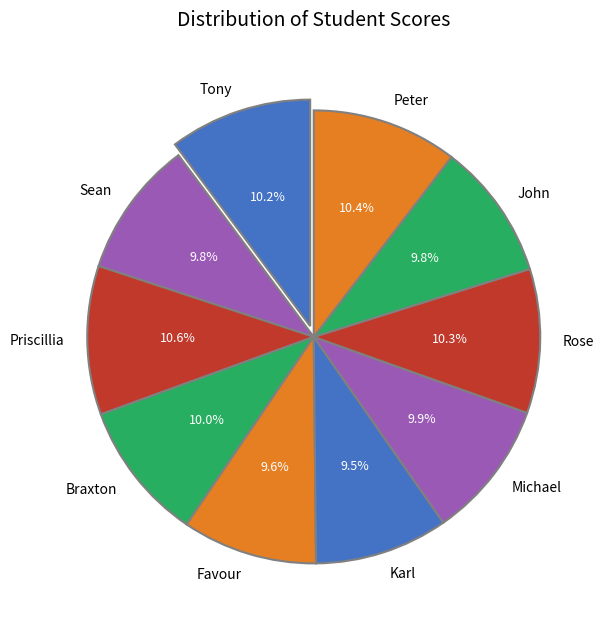

To the nearest percent, what portion does Favour represent?

10%